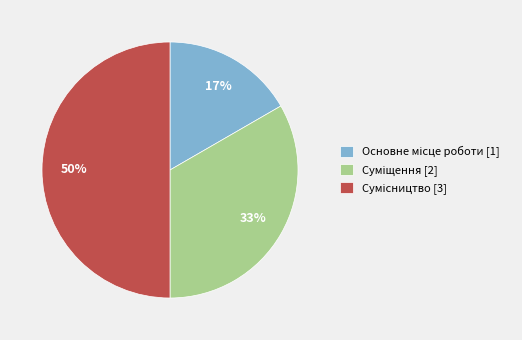

To the nearest percent, what is the average slice percentage?

33%